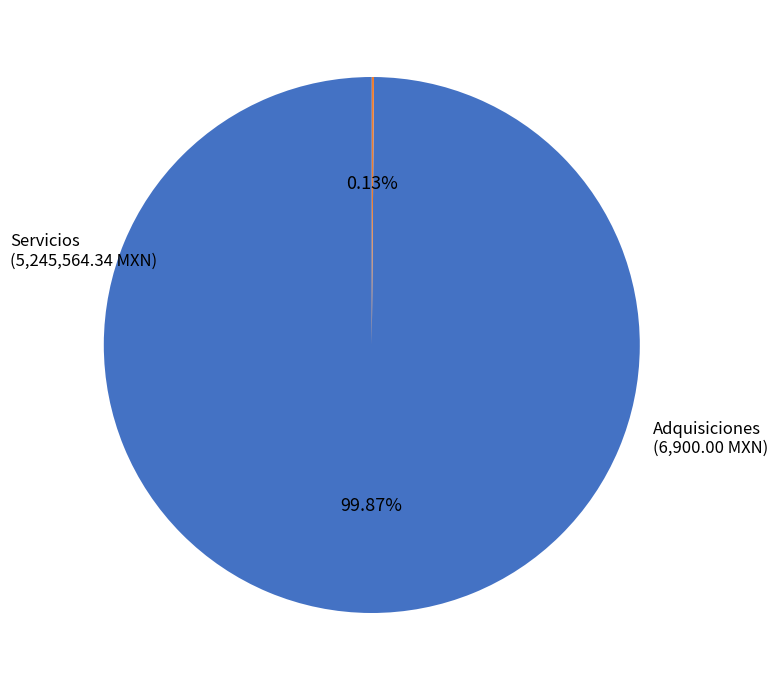

Which category accounts for the majority?

Servicios